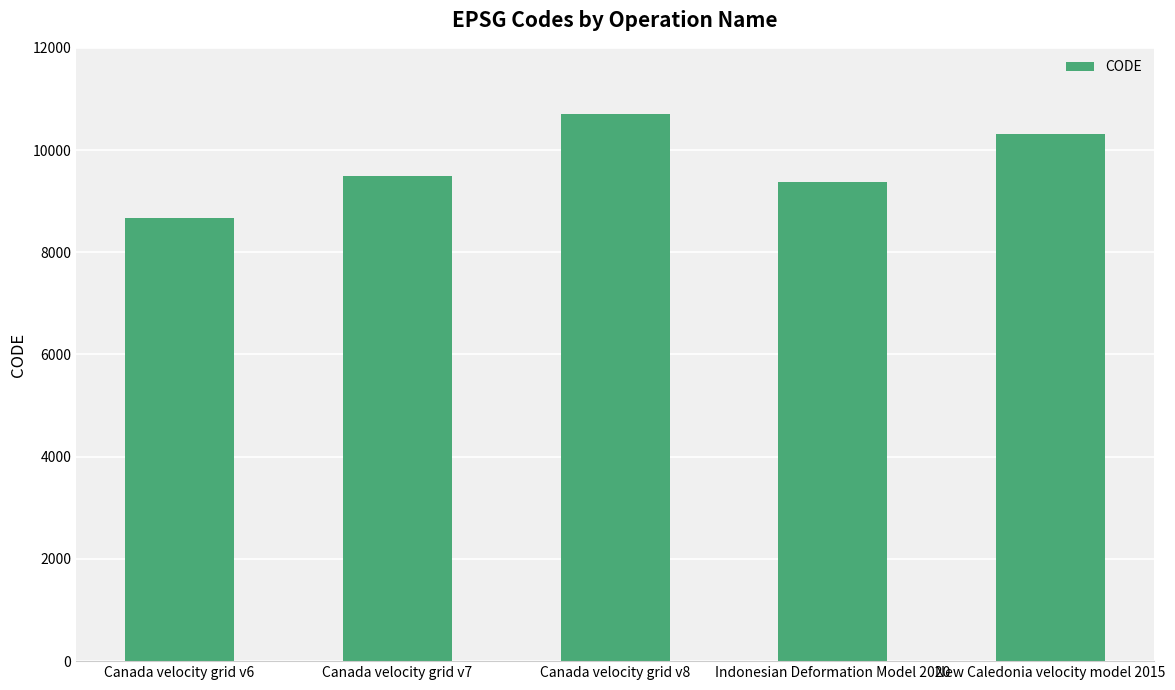

Reading left to right, extract all data points from this chart.

Canada velocity grid v6=8676	Canada velocity grid v7=9483	Canada velocity grid v8=10707	Indonesian Deformation Model 2020=9375	New Caledonia velocity model 2015=10323